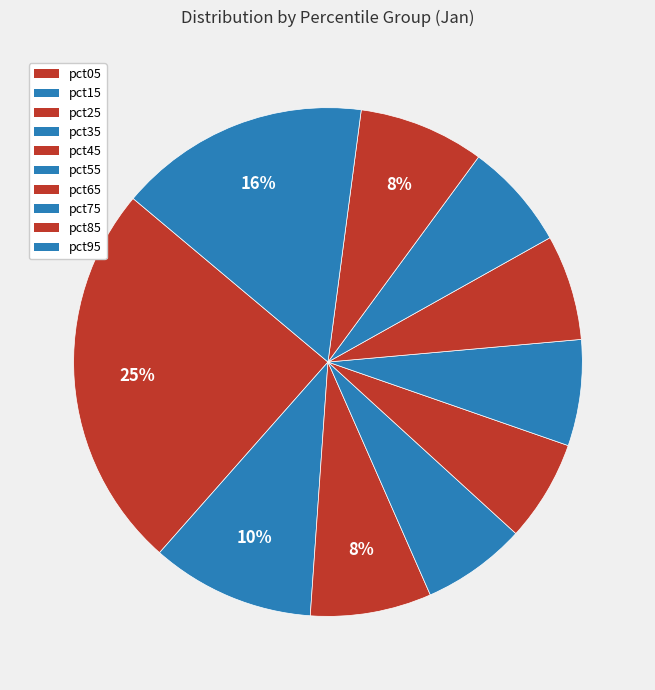

To the nearest percent, what portion does pct25 represent?

8%